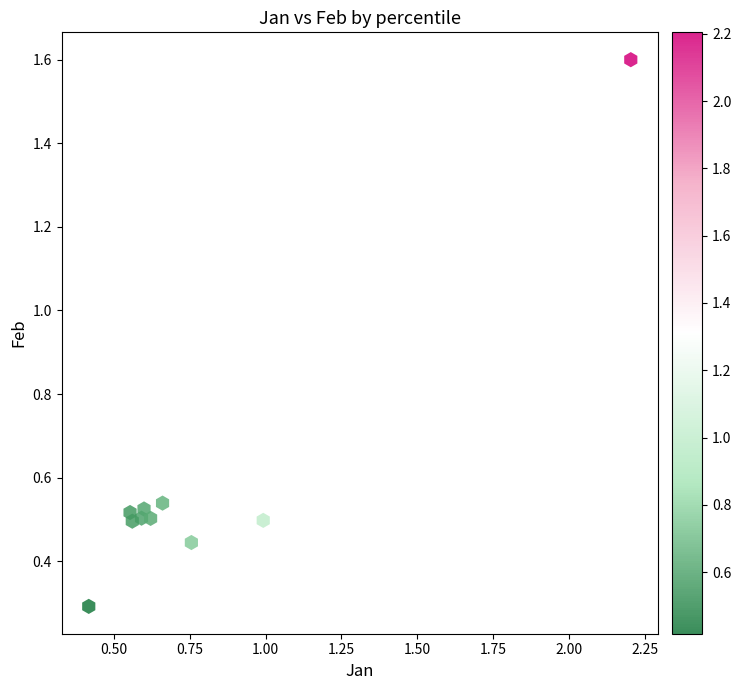

What is the average X value?

0.8